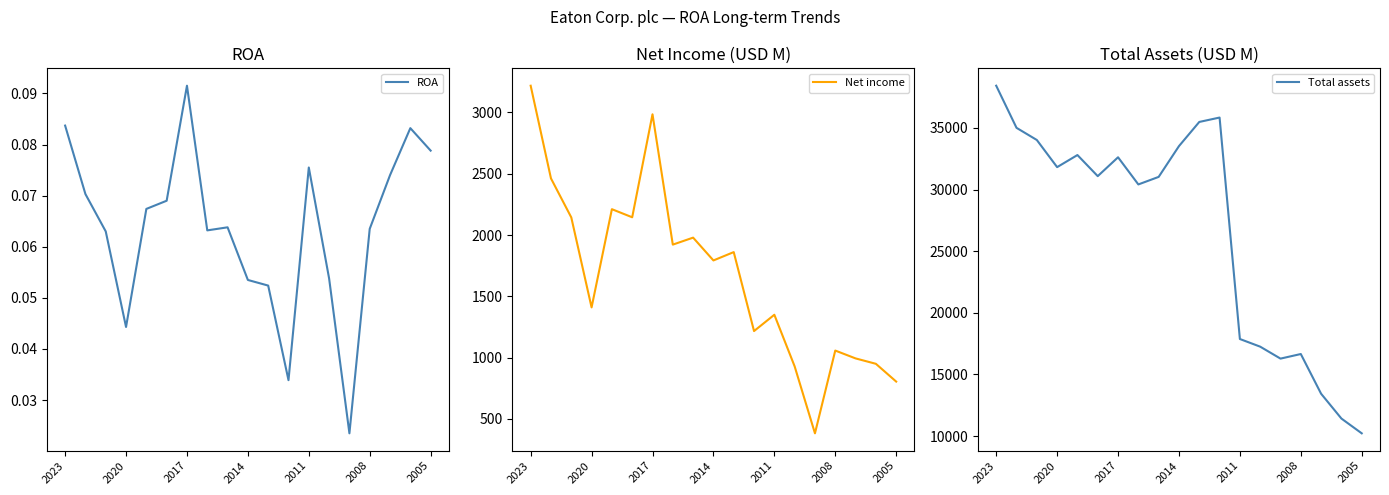

The Net income series shows 3218 at 2023. True or false?

True